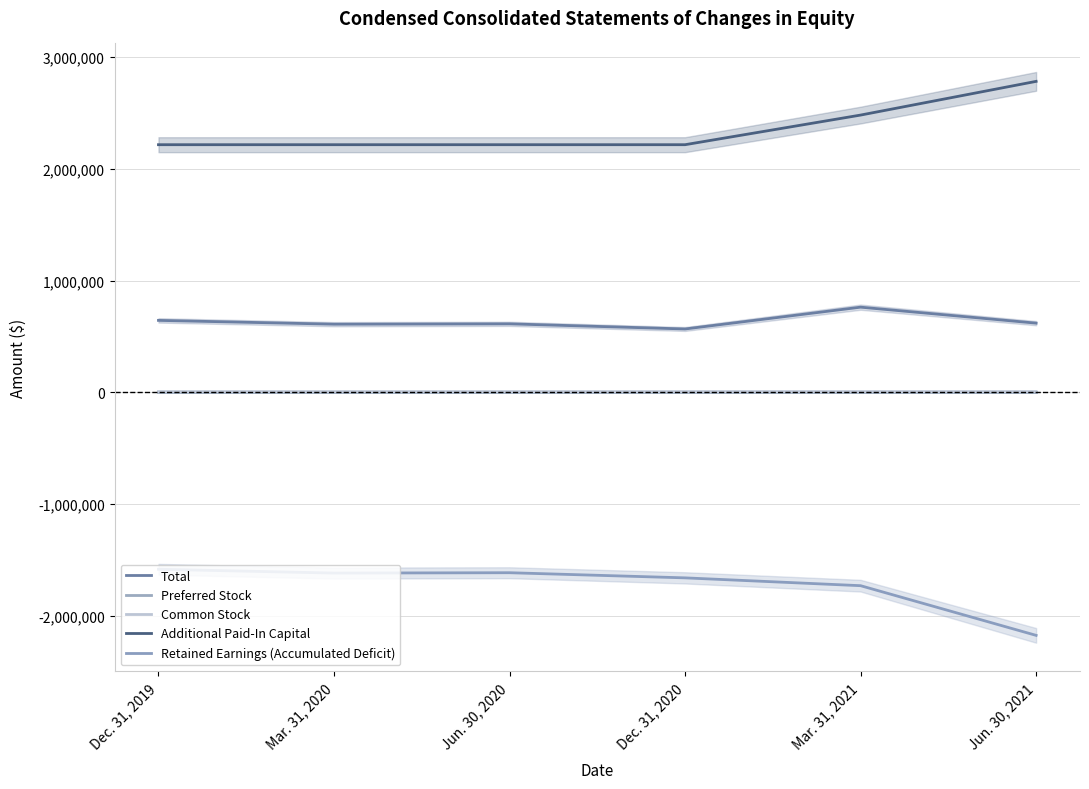

Does the chart display data point markers on the line(s)?

No